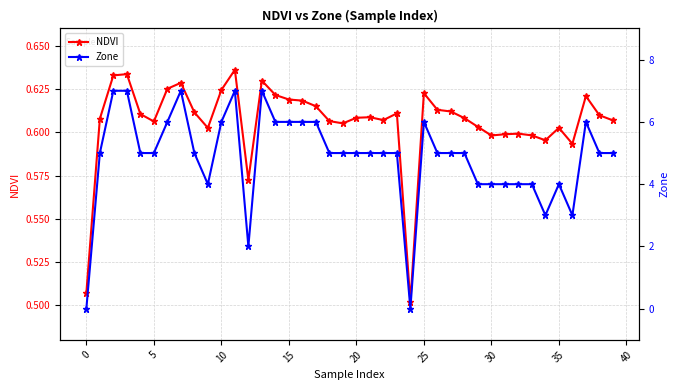

Does the chart display data point markers on the line(s)?

Yes